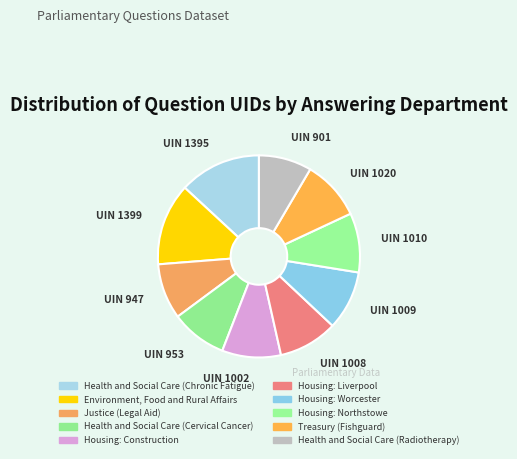

To the nearest percent, what percentage of the pie is Housing: Liverpool?

9%